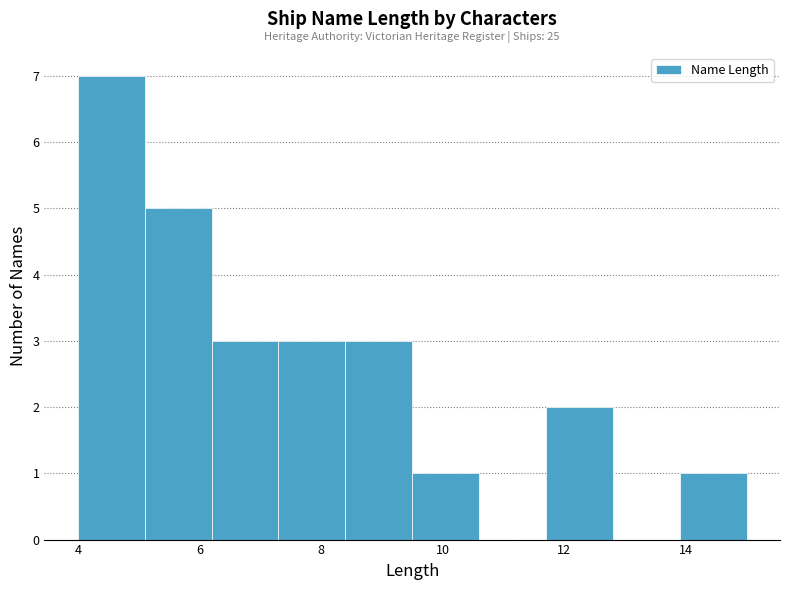

Over which range of the x-axis is the bar tallest?

4.0 to 5.1